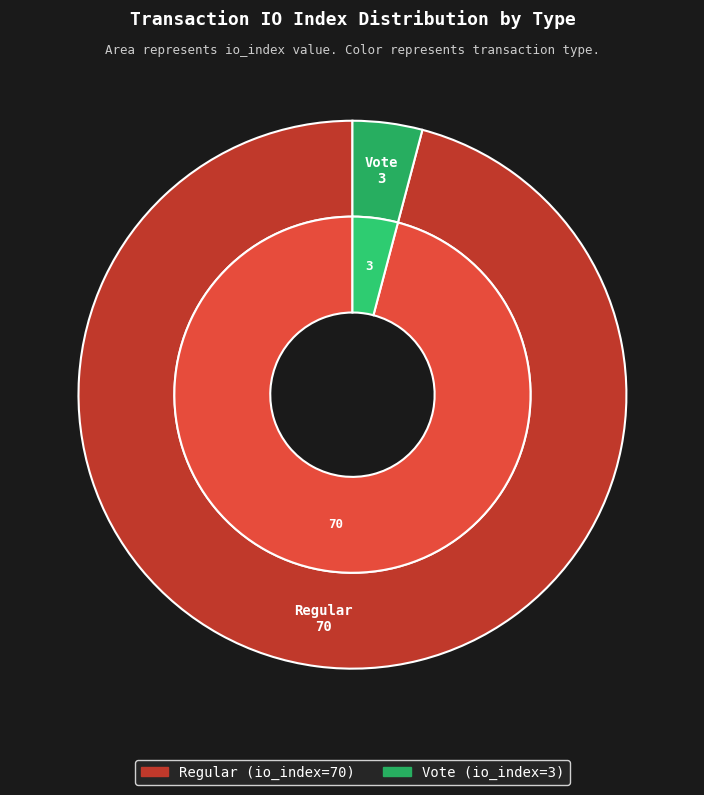

Which slice represents more than half of the pie?

Regular (io_index=70)